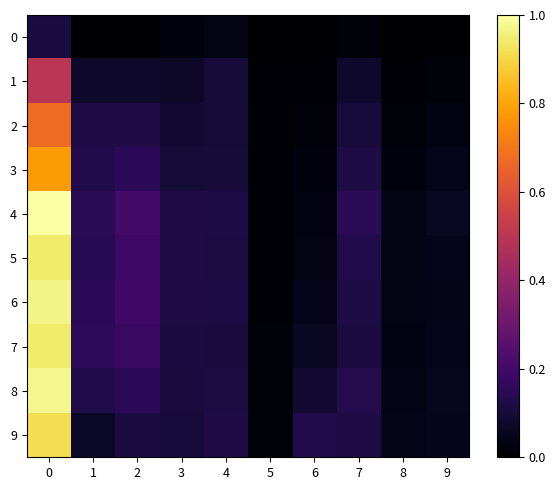

What is the greatest value displayed?

1.0